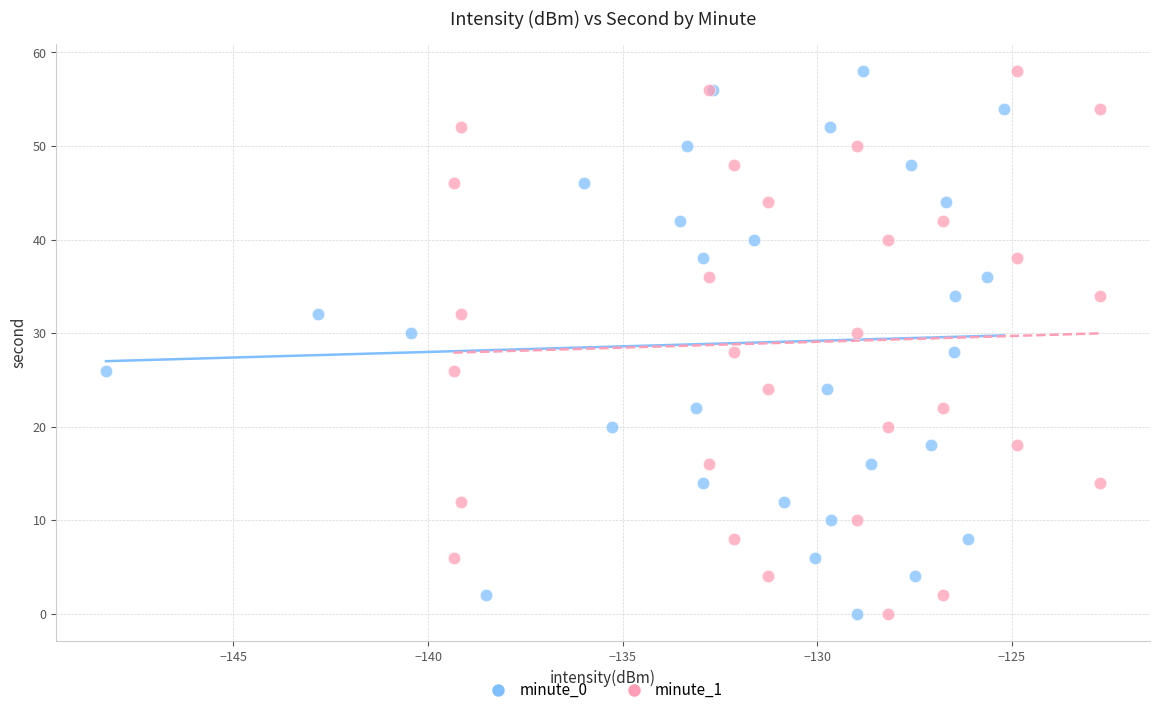

What are all the series names shown in the legend?

minute_0, minute_1